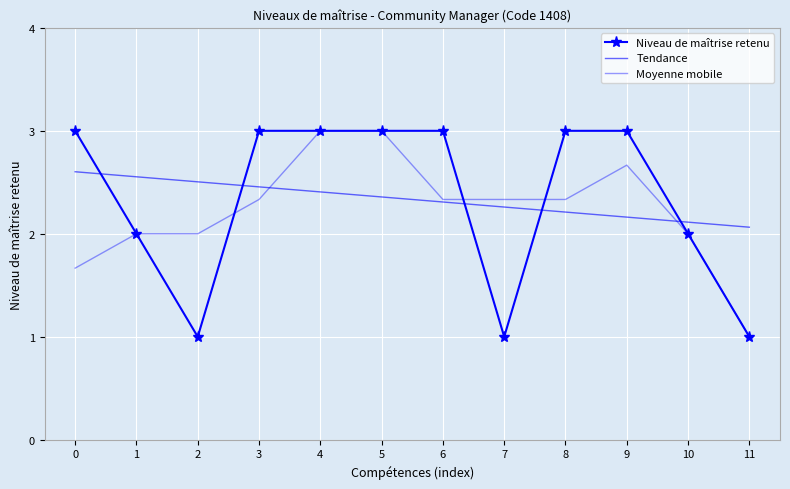

Reading left to right, transcribe all the data shown in this chart.

Niveau de maîtrise retenu: 3.0	2.0	1.0	3.0	3.0	3.0	3.0	1.0	3.0	3.0	2.0	1.0
Tendance: 2.6	2.6	2.5	2.5	2.4	2.4	2.3	2.3	2.2	2.2	2.1	2.1
Moyenne mobile: 1.7	2.0	2.0	2.3	3.0	3.0	2.3	2.3	2.3	2.7	2.0	1.0